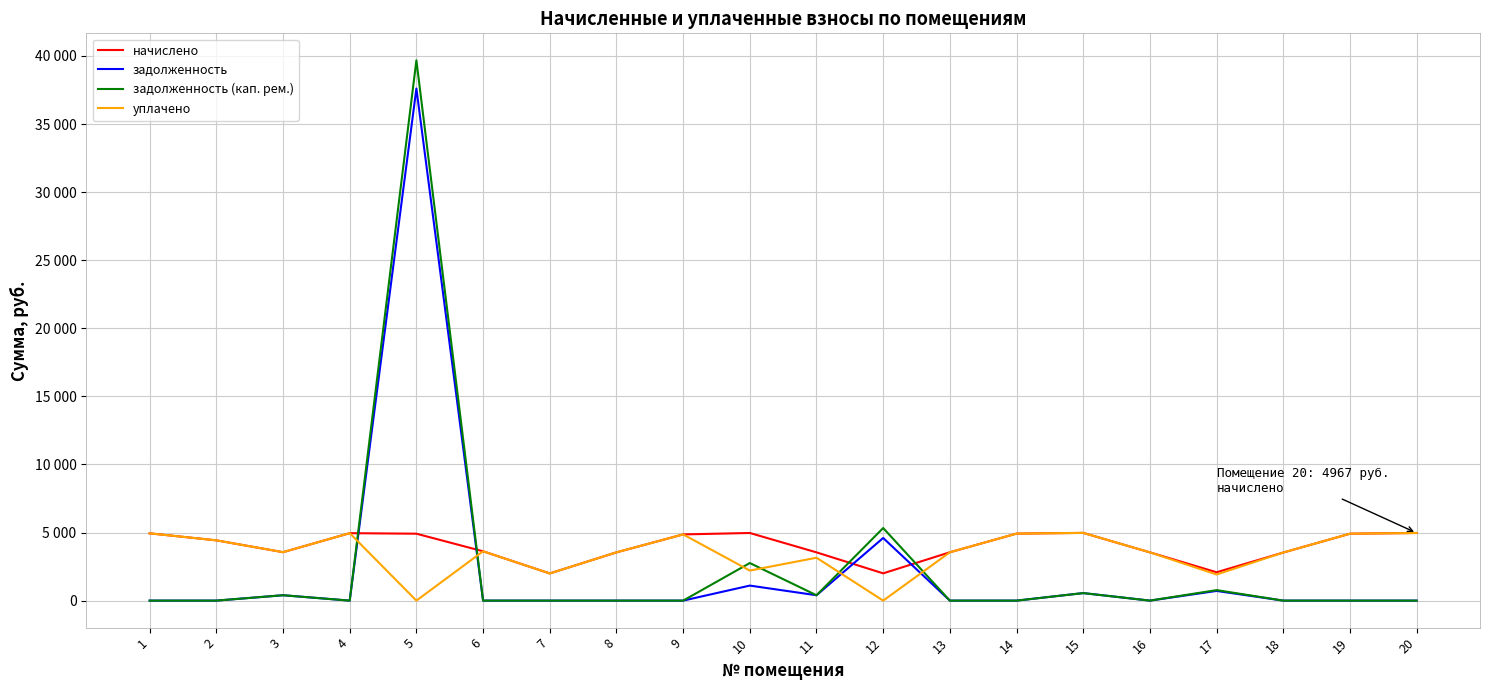

What is the sum of all уплачено values?

69587.4